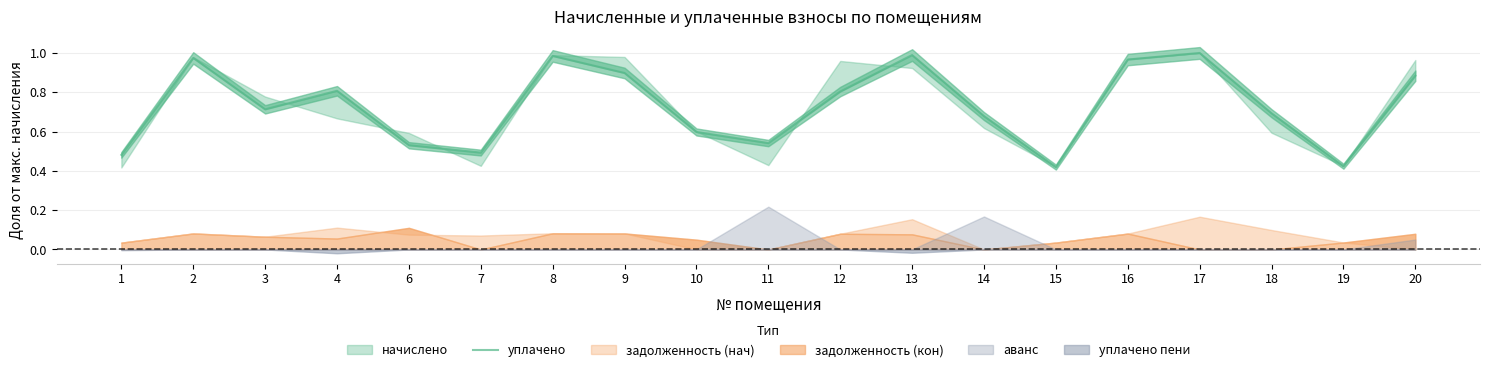

Where is the first local minimum?

3